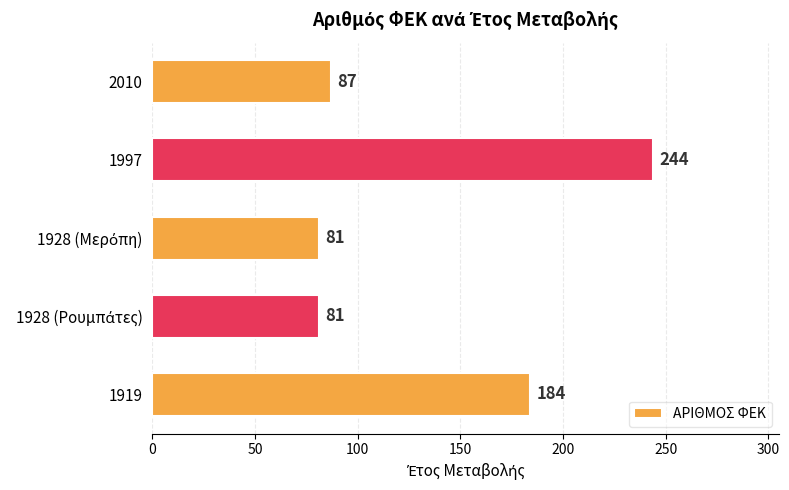

At which category does the chart reach its peak across all series?

1997